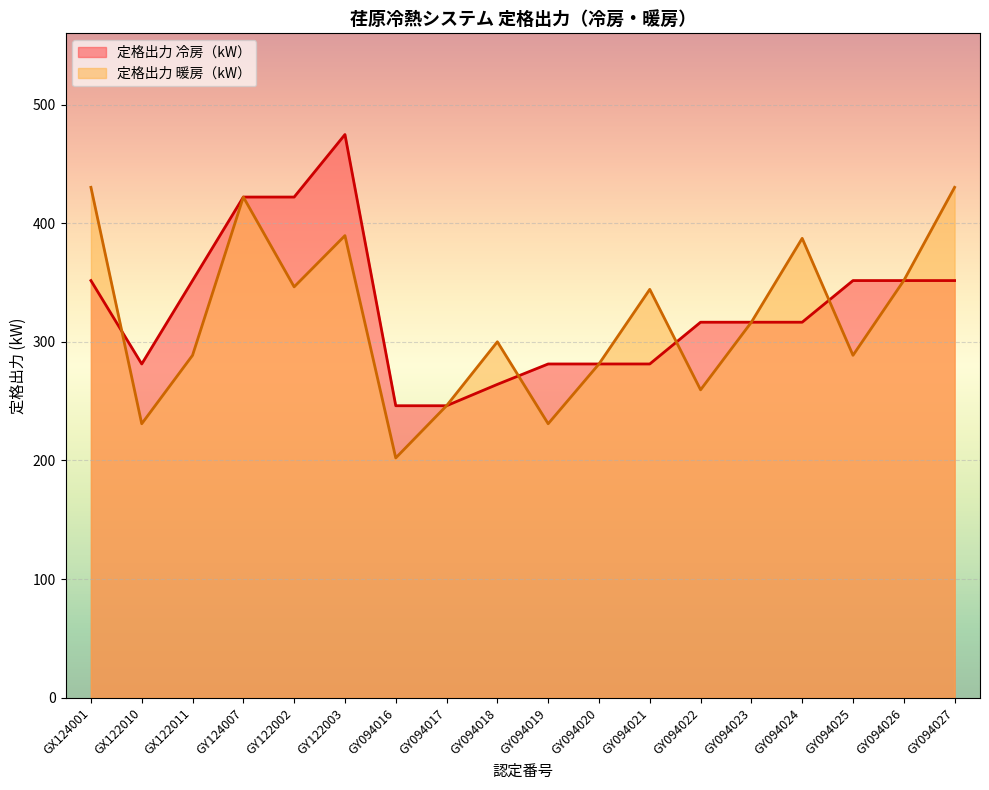

Which series has the largest total across all categories?

定格出力 冷房（kW）